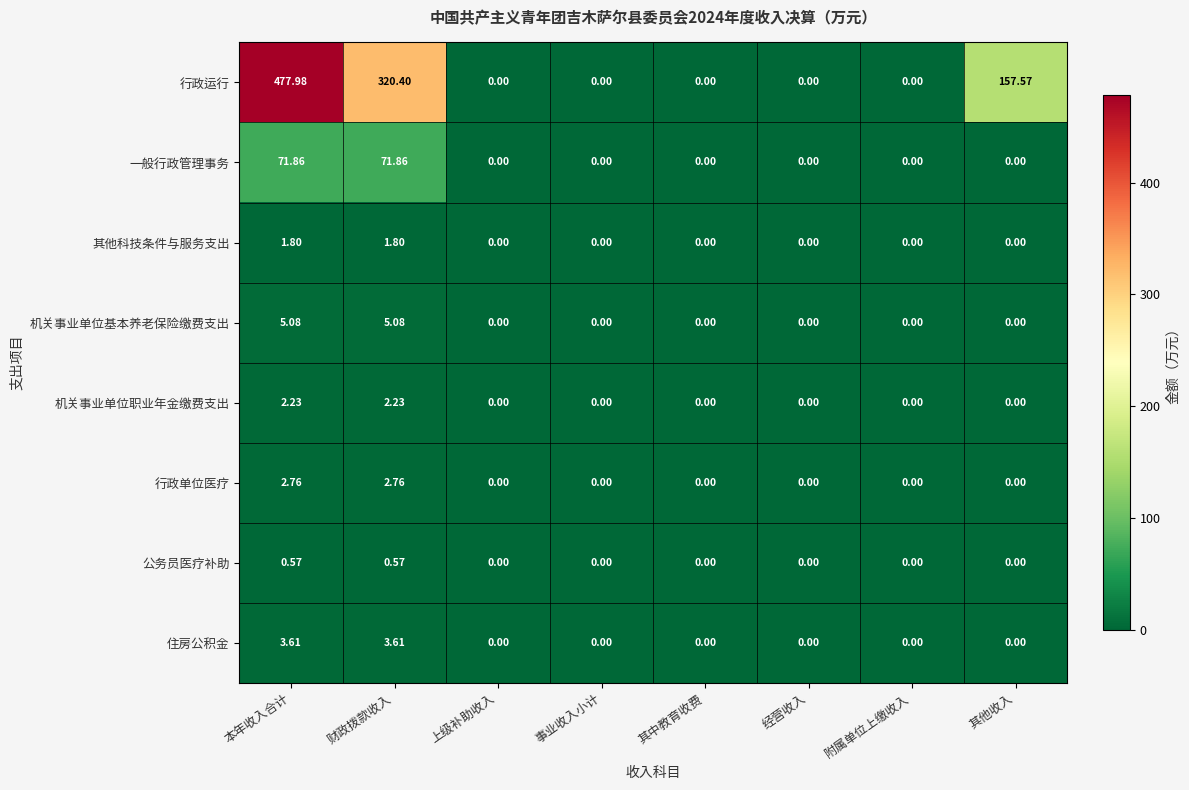

How many data points does each series have?

8